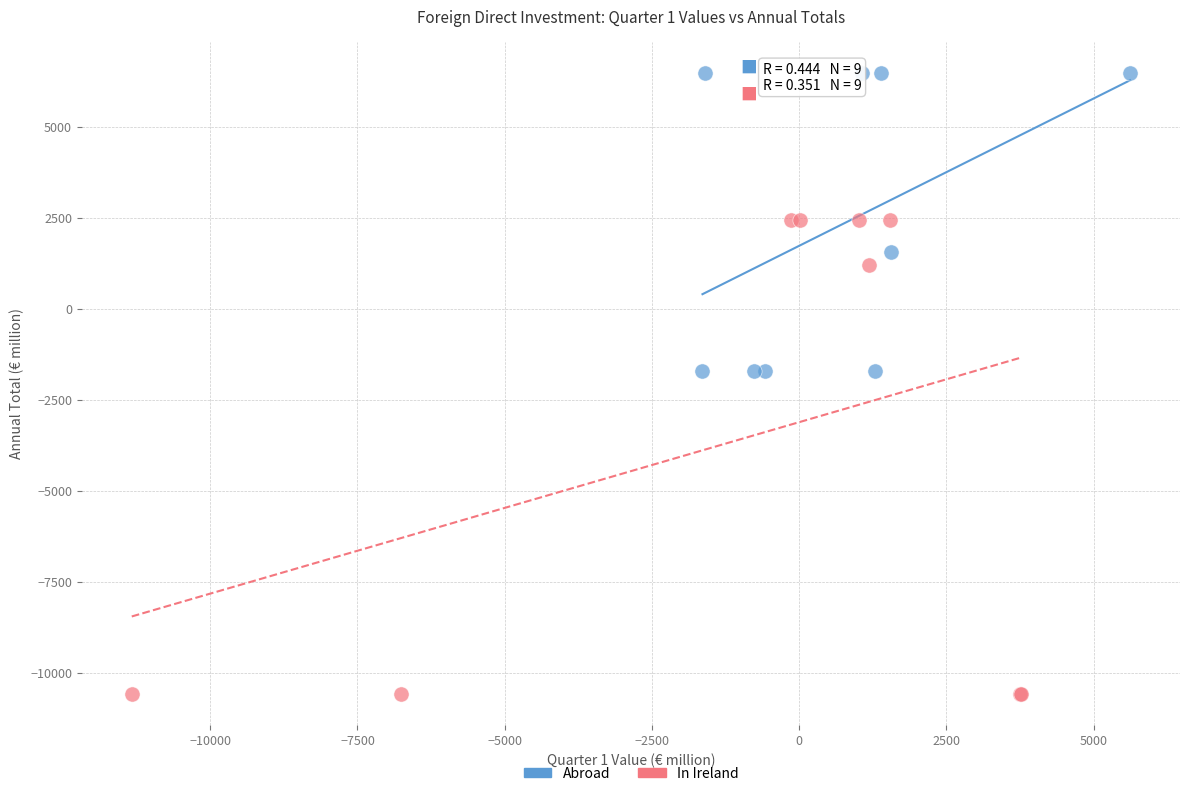

Which series contains the lowest Y value?

In Ireland